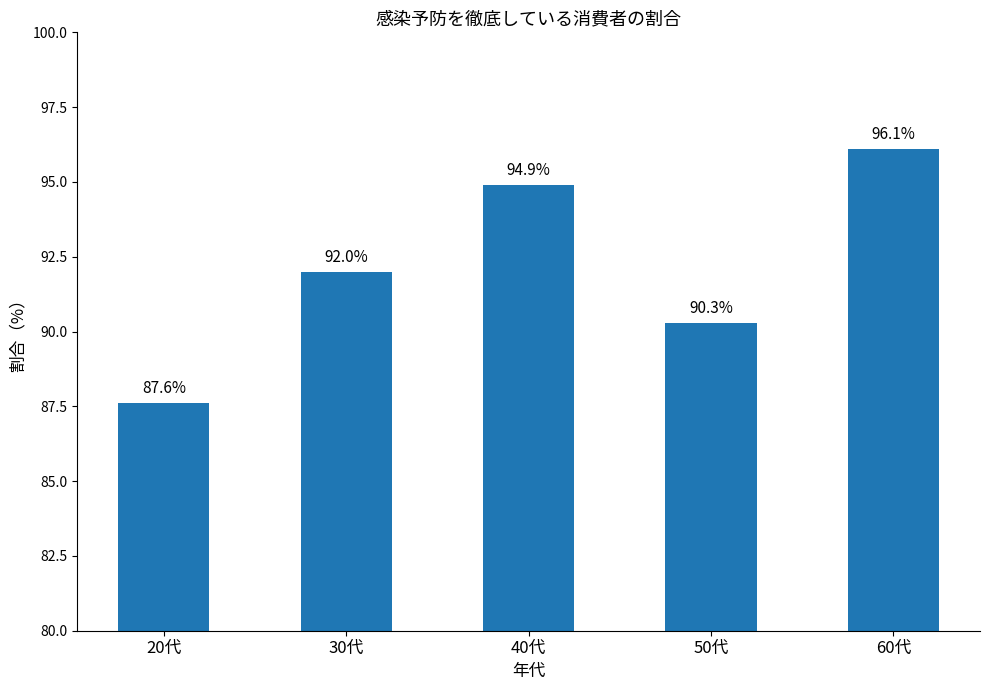

How many bars are there in total?

5